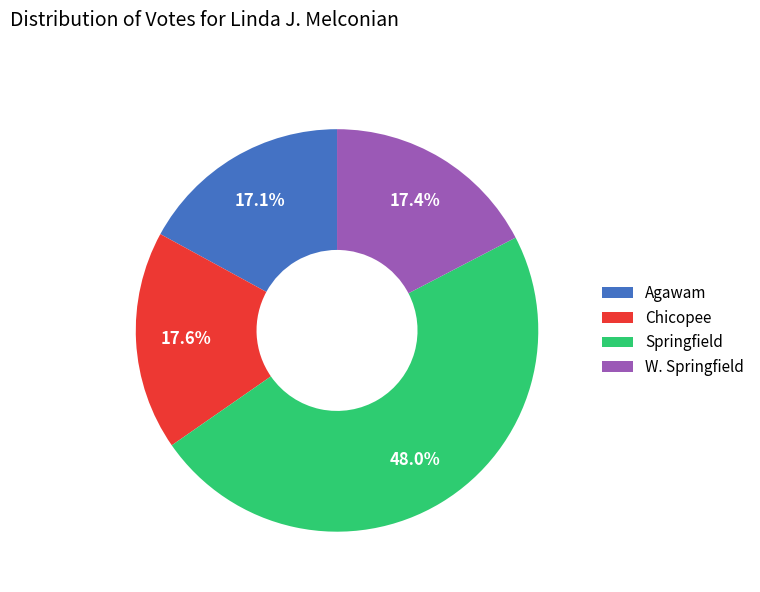

Which category has the biggest portion of the pie?

Springfield